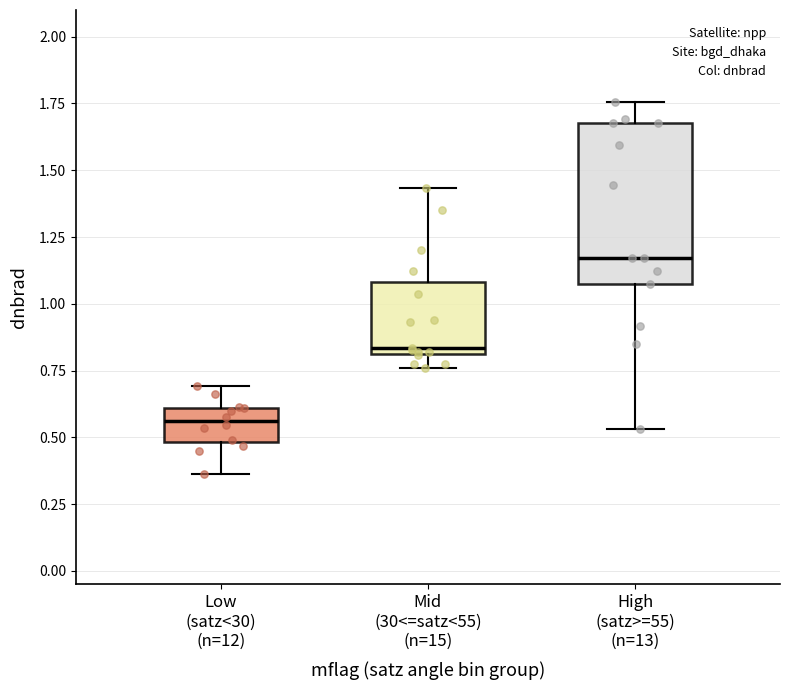

Reading left to right, transcribe this box plot: for each box, give where its median line is, the range the box spans, and where its two whiskers end, as read against the y-axis. The values are not printed on the chart, so give them approximately, as read against the axis.

Low (satz<30) (n=12): median 0.55, box 0.50 to 0.60, whiskers 0.35 to 0.70
Mid (30<=satz<55) (n=15): median 0.85, box 0.80 to 1.10, whiskers 0.75 to 1.45
High (satz>=55) (n=13): median 1.15, box 1.05 to 1.70, whiskers 0.55 to 1.75